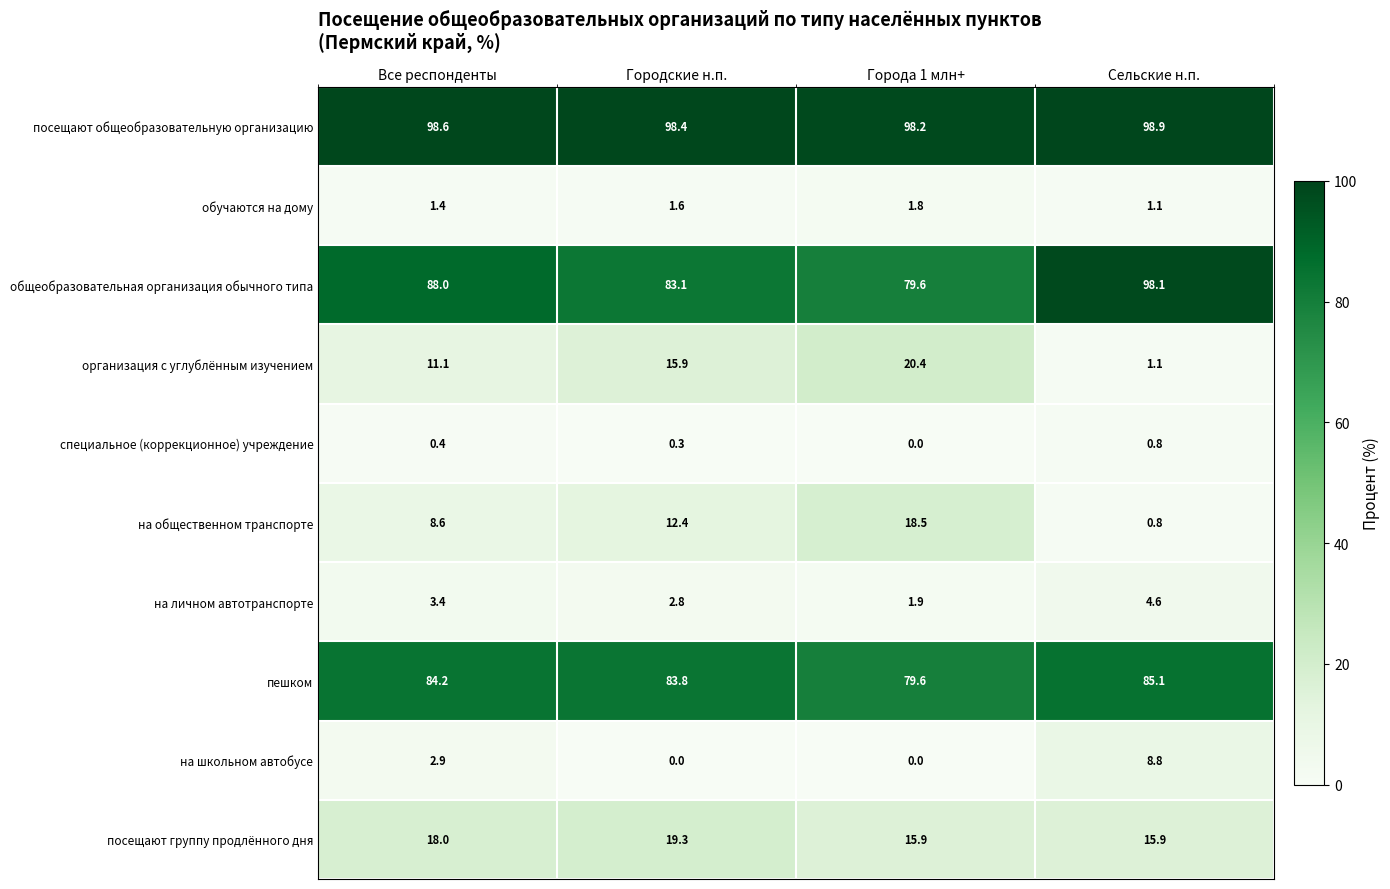

True or false: специальное (коррекционное) учреждение has a value of 0.4 at Все респонденты.

True